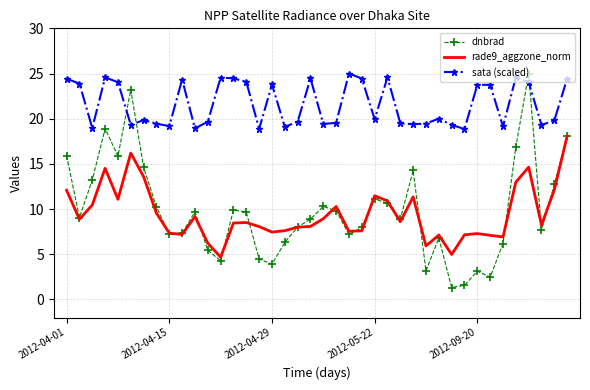

Which series has the widest spread of values?

dnbrad